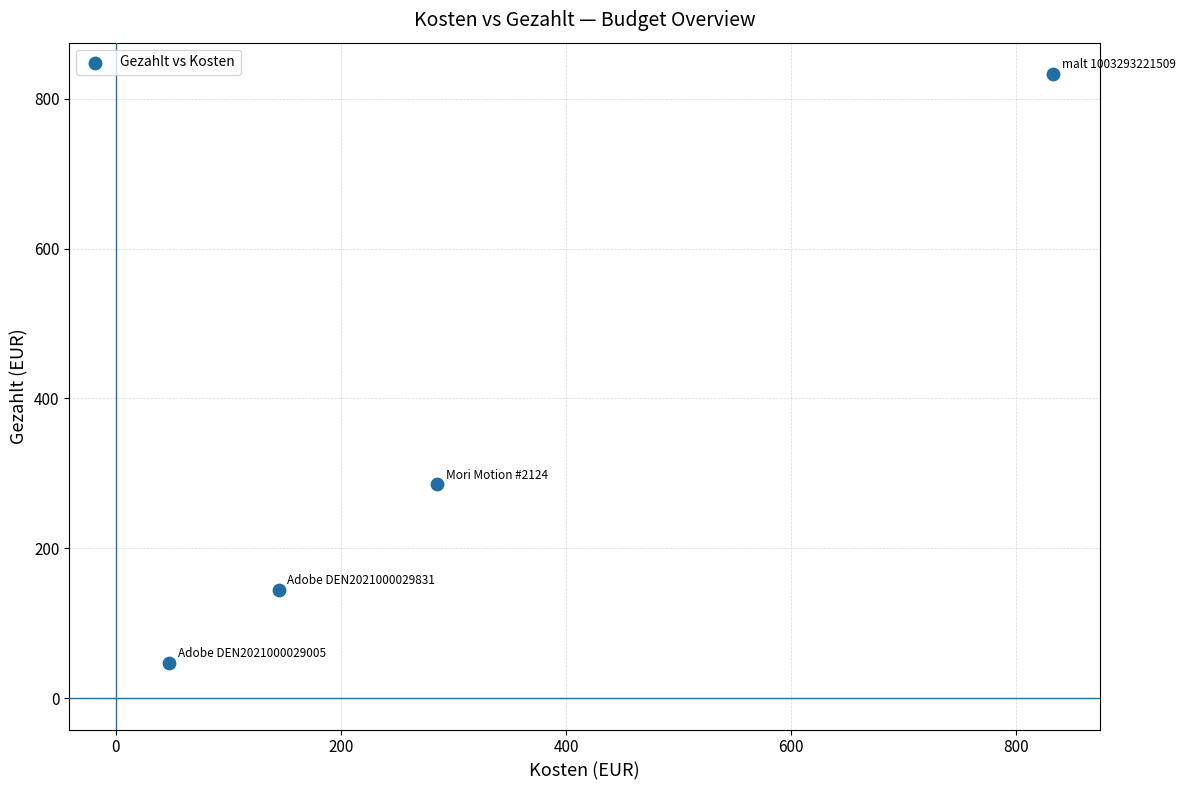

What Y value in the scatter plot is closest to 440?

285.6